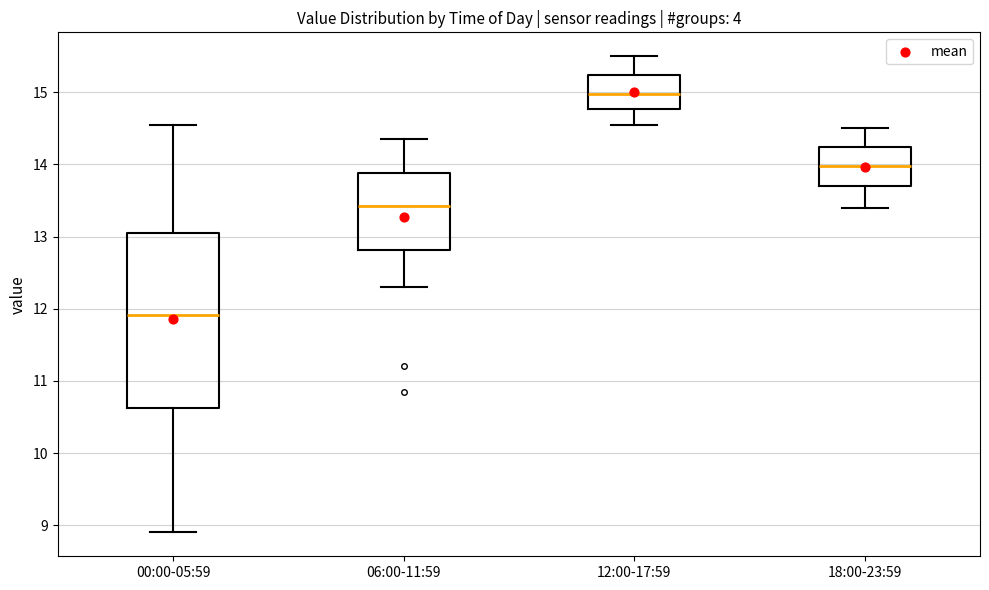

Which box's median line is the highest?

12:00-17:59